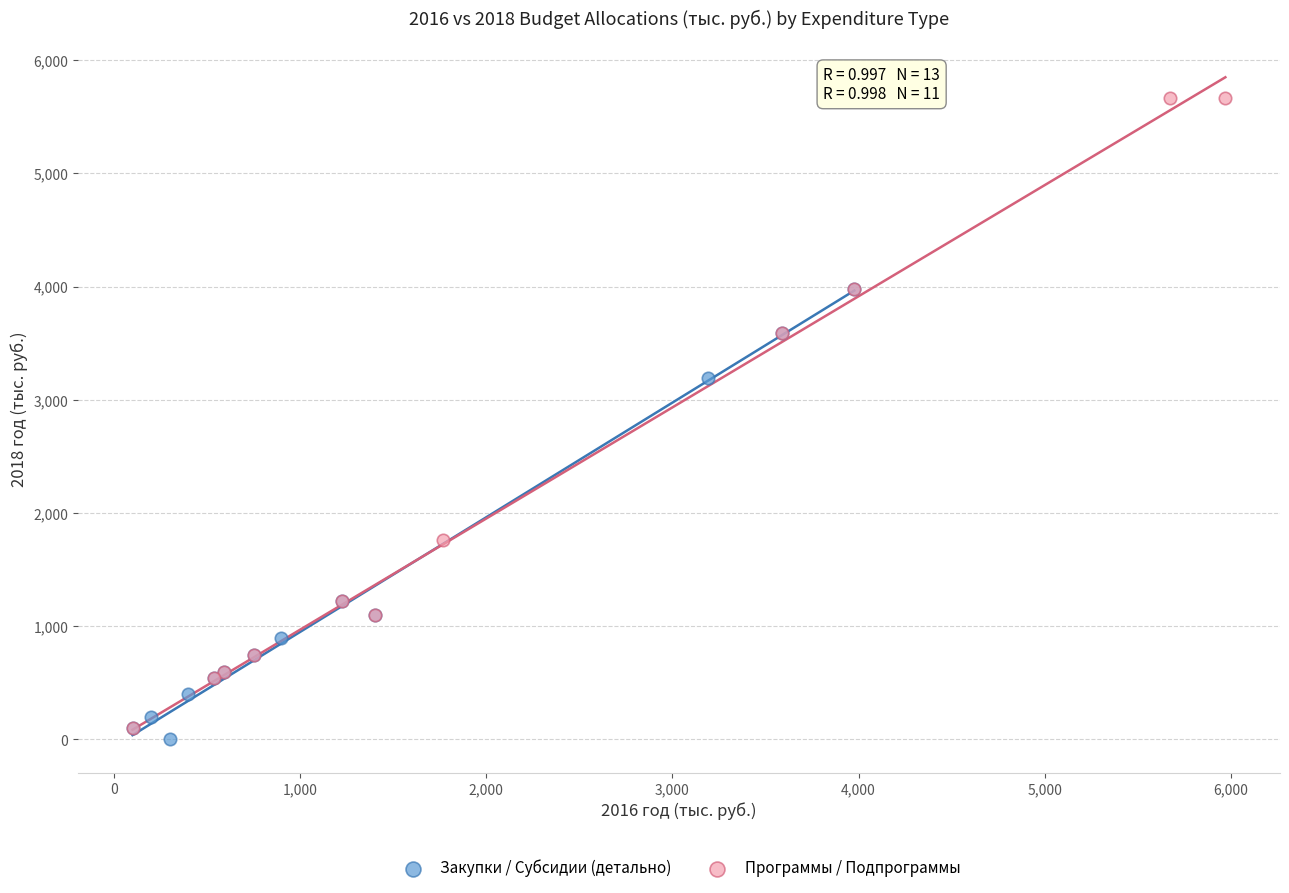

Which series contains the highest Y value?

Программы / Подпрограммы